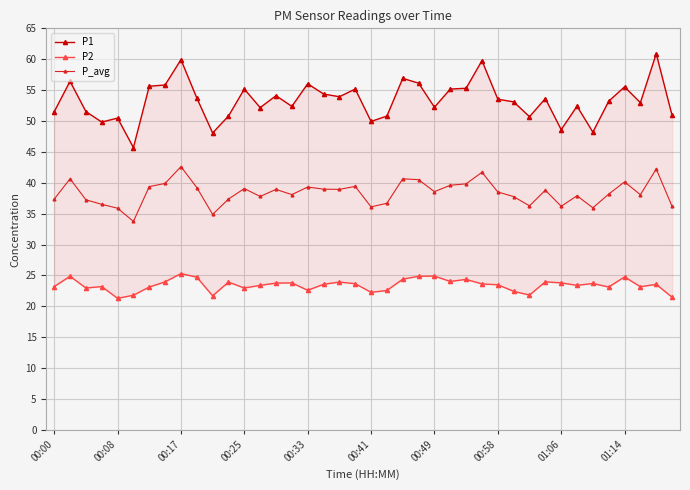

True or false: P2 and P_avg cross at least once.

False